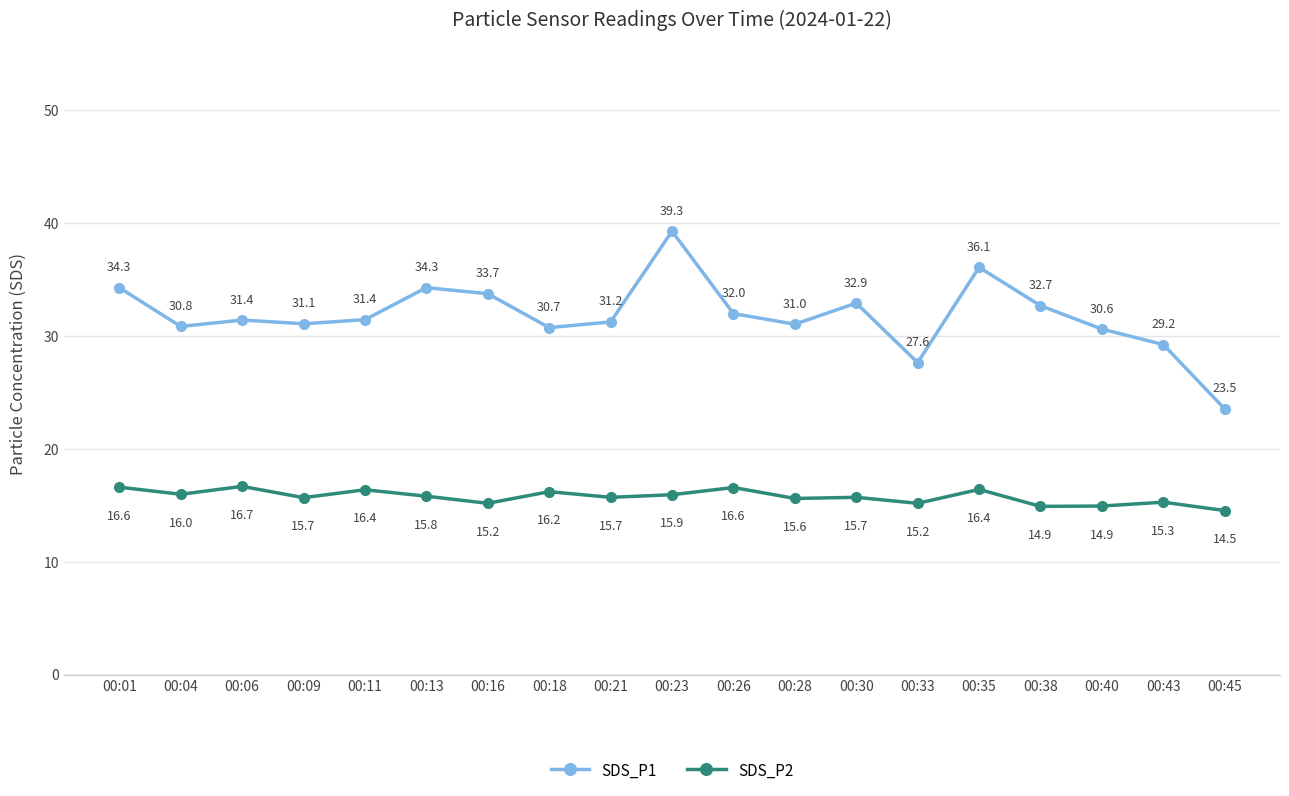

Rank the series at 00:40 from lowest to highest value.

SDS_P2, SDS_P1